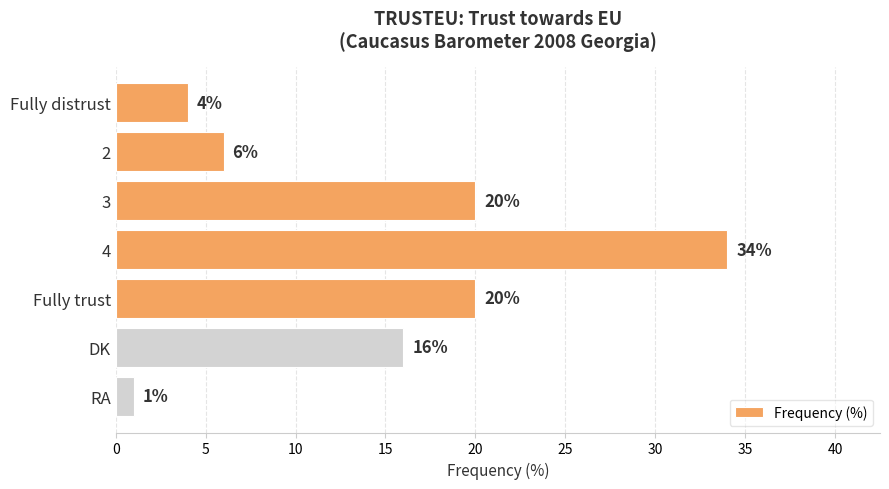

What is the approximate value at 4?

34